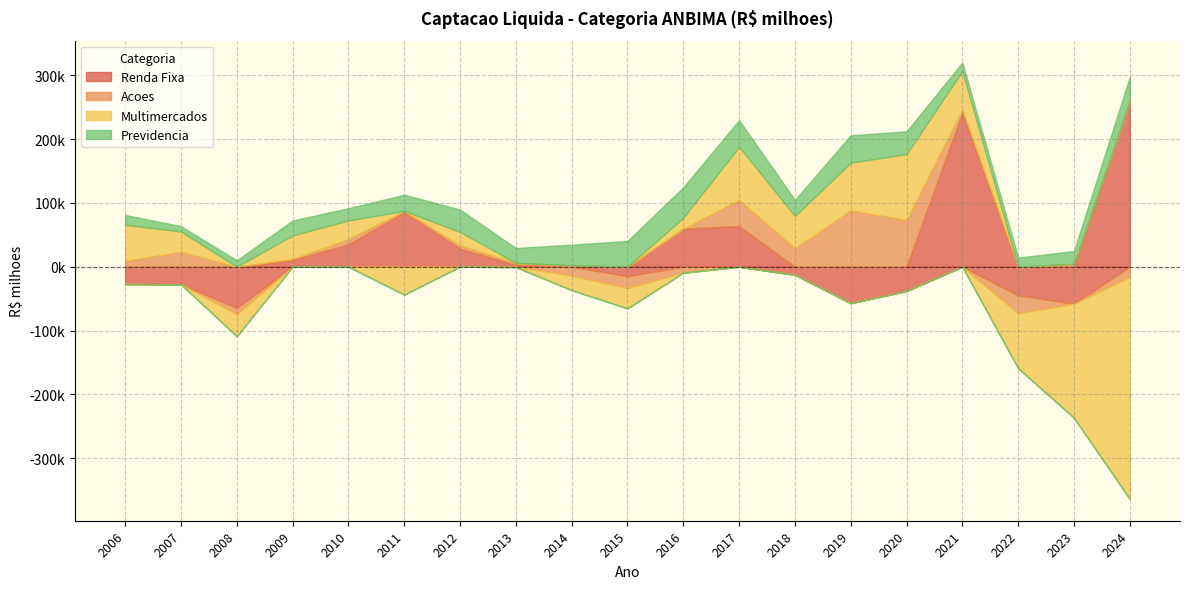

How many data points in Previdencia are above 25250?

10